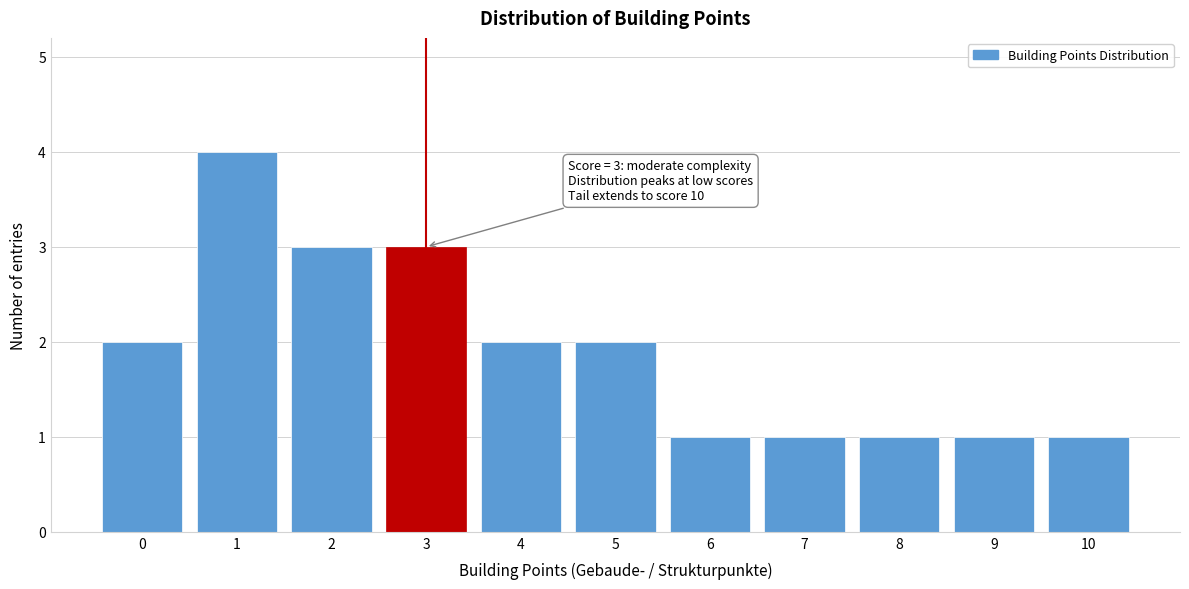

Reading left to right, list all the values displayed in this chart.

0=2	1=4	2=3	3=3	4=2	5=2	6=1	7=1	8=1	9=1	10=1